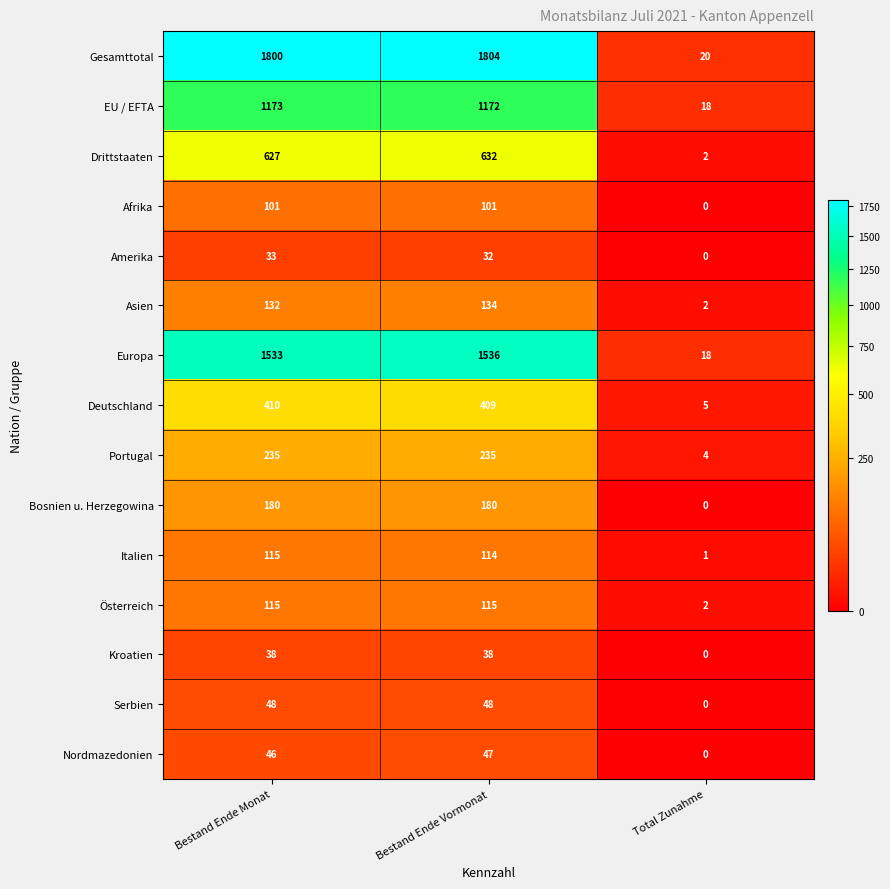

List the labels in order of Amerika value, smallest first.

Total Zunahme, Bestand Ende Vormonat, Bestand Ende Monat